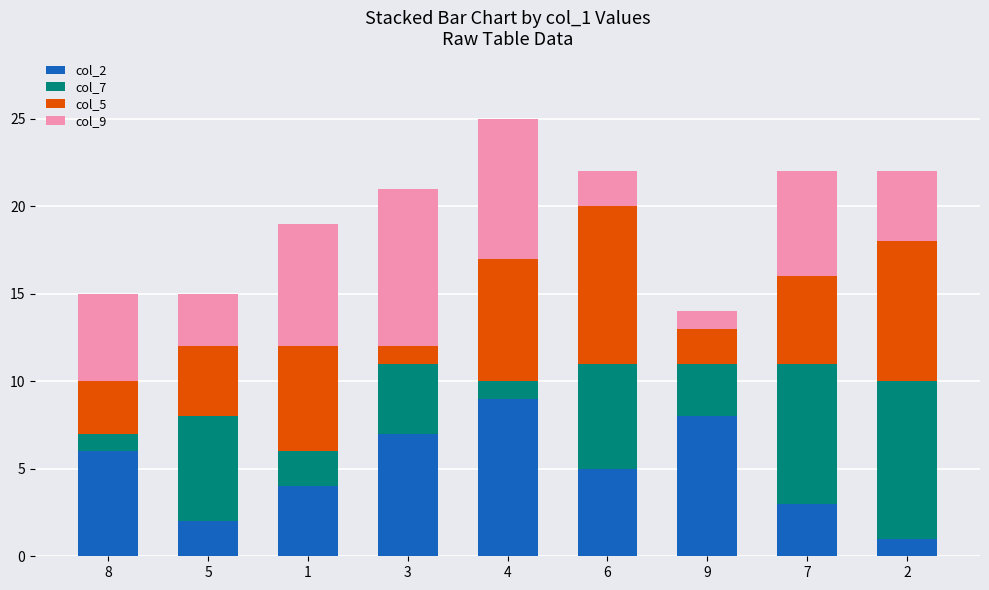

How many series are shown in this chart?

4